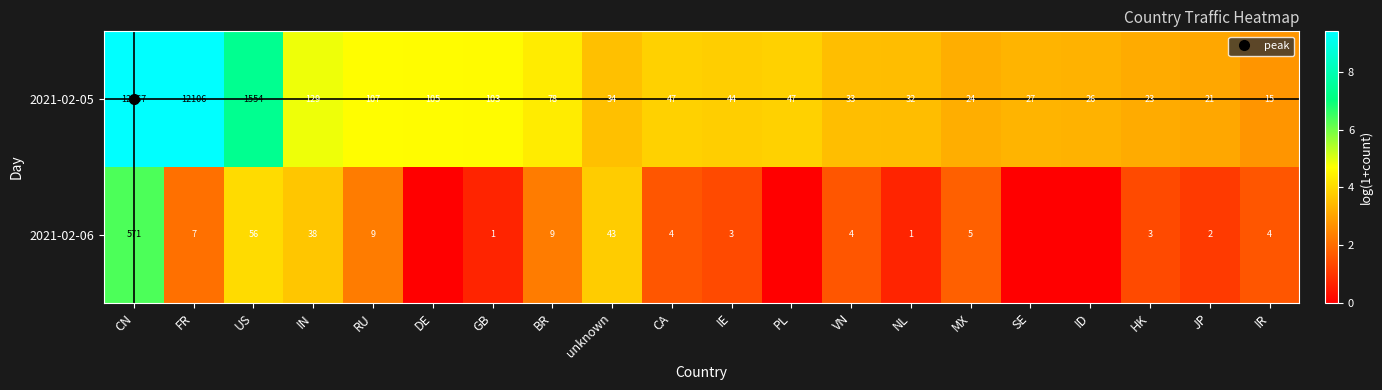

Between FR and SE, which series saw the biggest shift?

2021-02-05